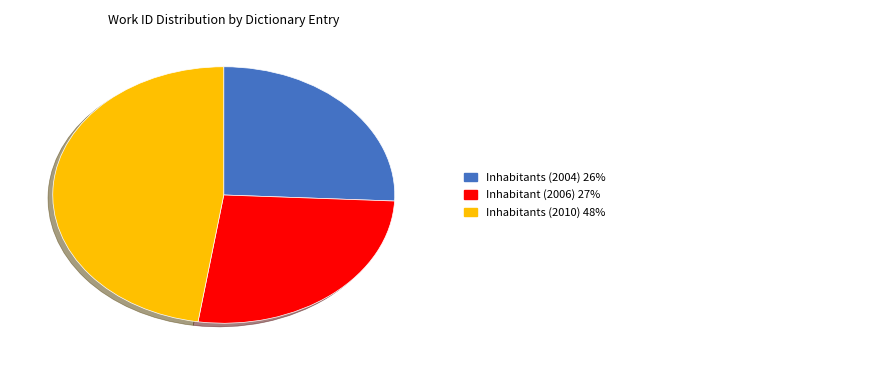

Is there any slice that represents more than half of the pie?

No